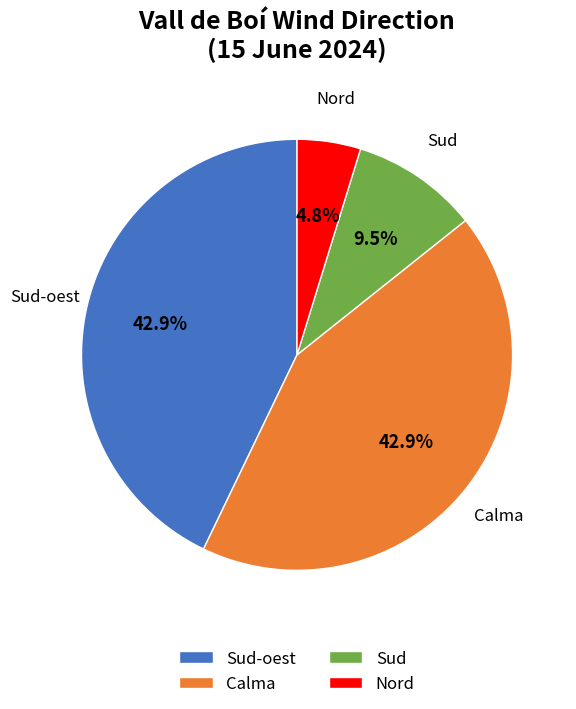

Does any single category account for the majority?

No